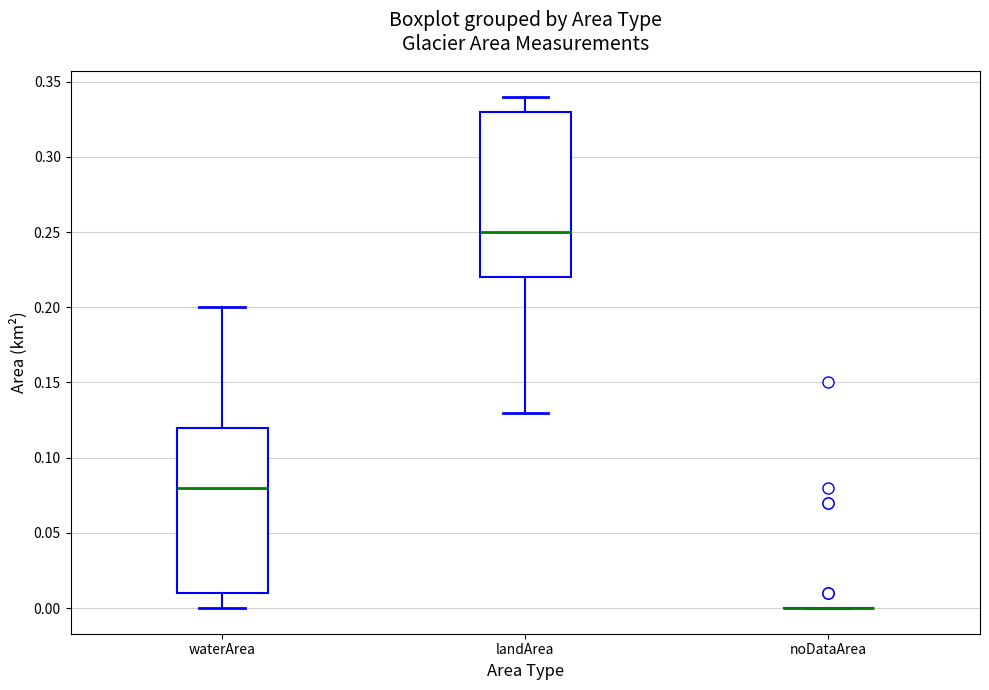

Reading left to right, transcribe this box plot: for each box, give where its median line is, the range the box spans, and where its two whiskers end, as read against the y-axis. The values are not printed on the chart, so give them approximately, as read against the axis.

waterArea: median 0.08, box 0.01 to 0.12, whiskers 0.00 to 0.20
landArea: median 0.25, box 0.22 to 0.33, whiskers 0.13 to 0.34
noDataArea: box collapsed to a line at 0.00, whiskers 0.00 to 0.00